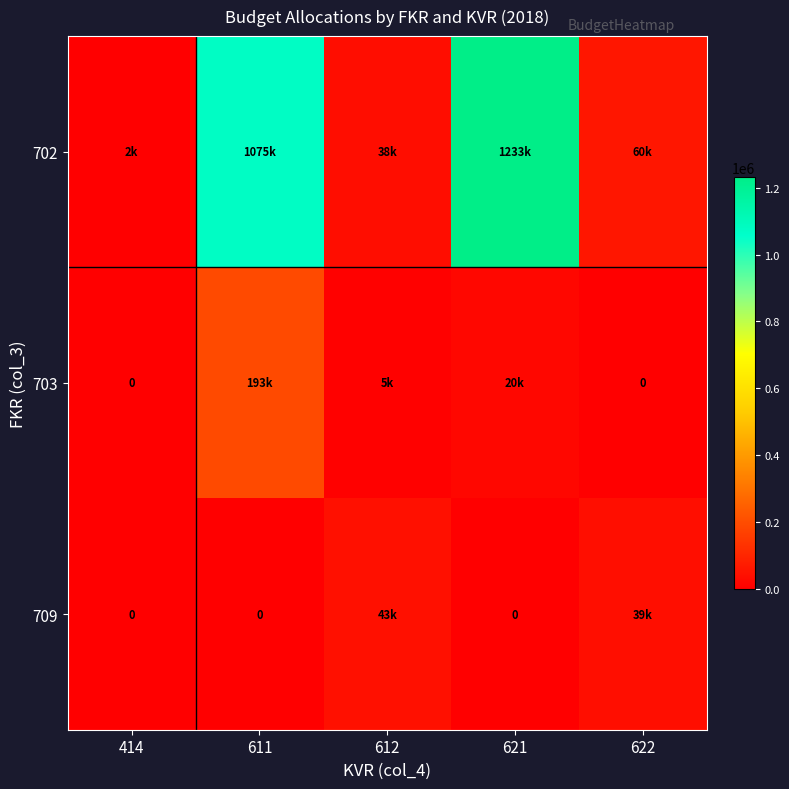

True or false: 703 has a value of -96447.2 at 622.

False